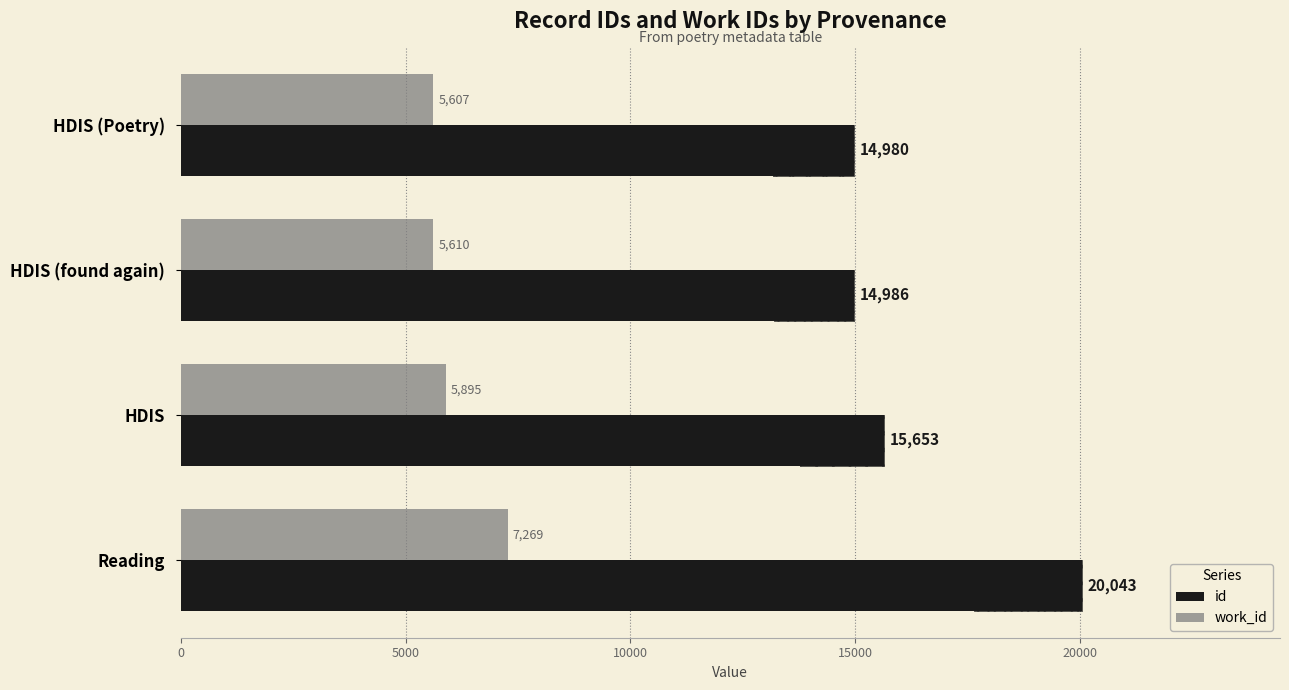

Is the value of work_id at HDIS (found again) greater than the value of id at HDIS (found again)?

No